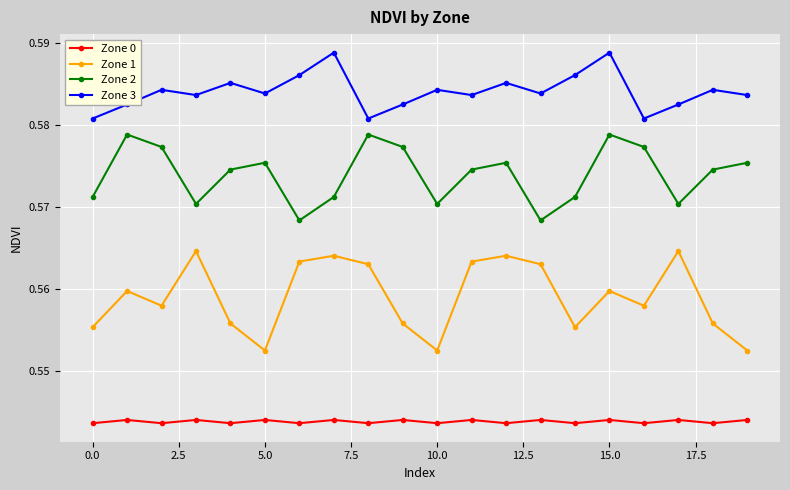

What are all the series names shown in the legend?

Zone 0, Zone 1, Zone 2, Zone 3